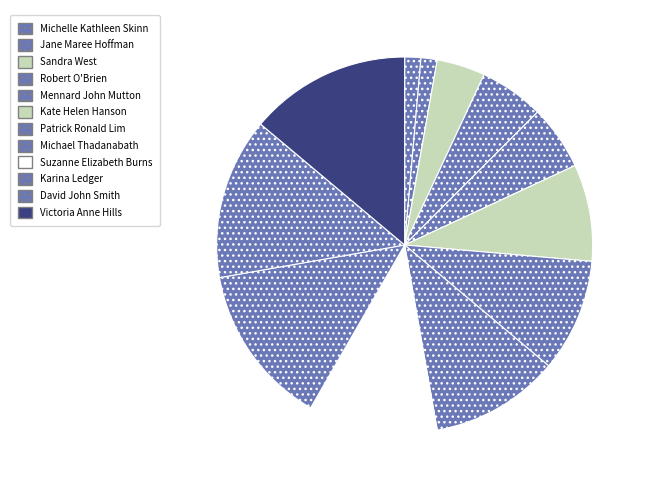

Is David John Smith the majority of the pie?

No